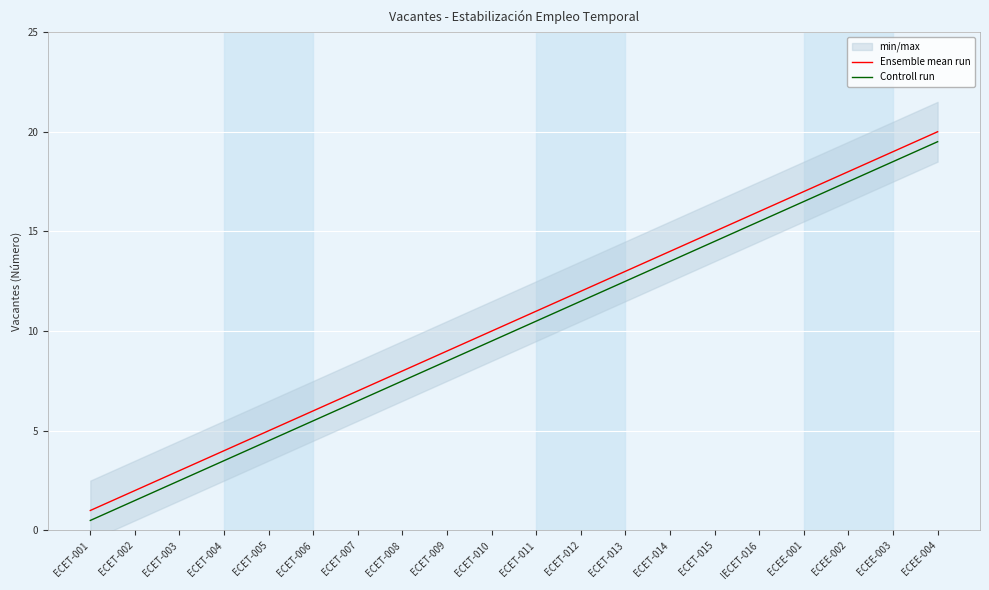

What is the spread (max minus min) of values at ECET-015?

0.5